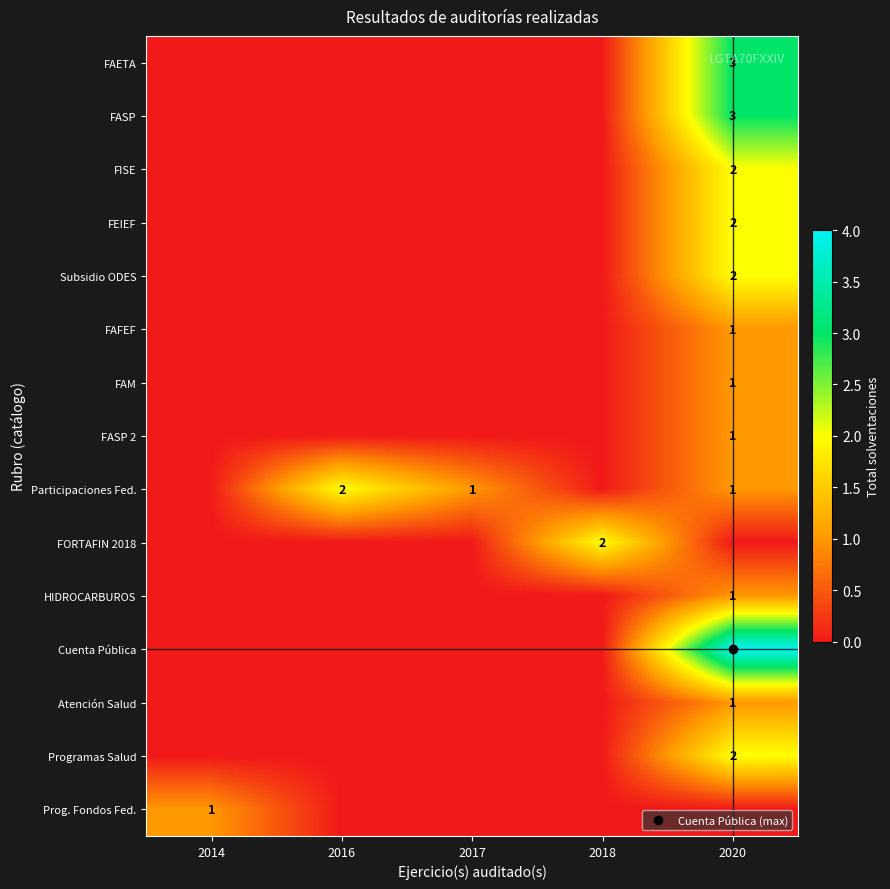

How many data points does each series have?

5